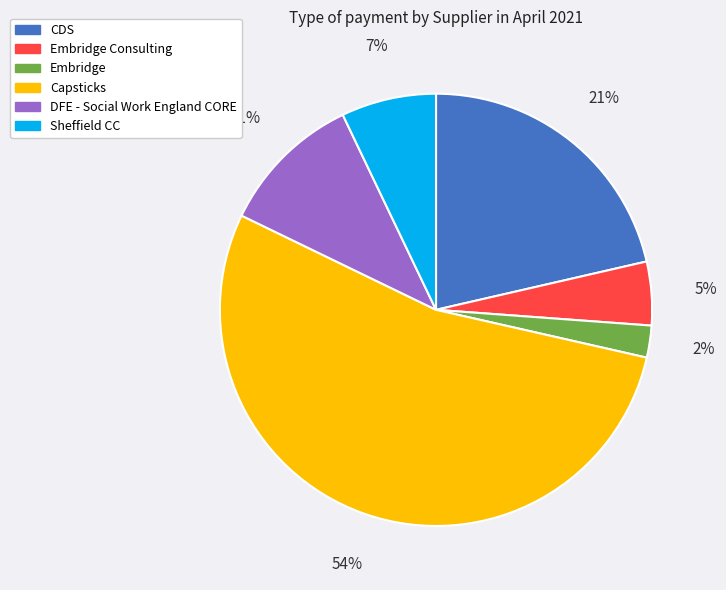

Which slice represents more than half of the pie?

Capsticks